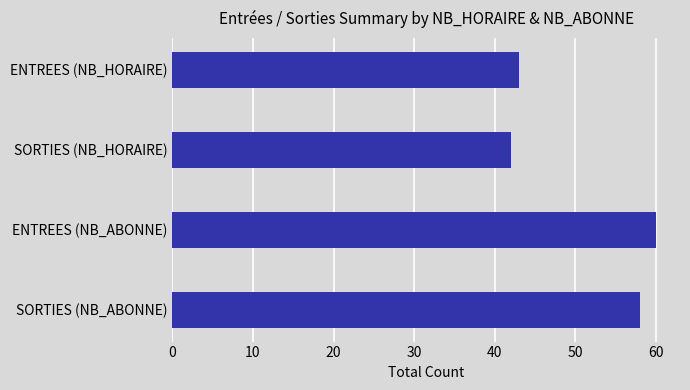

What is the smallest value displayed?

42